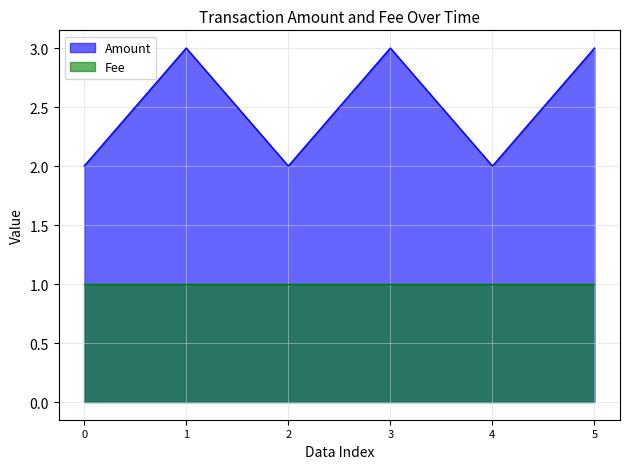

How many values are between 2 and 3?

6